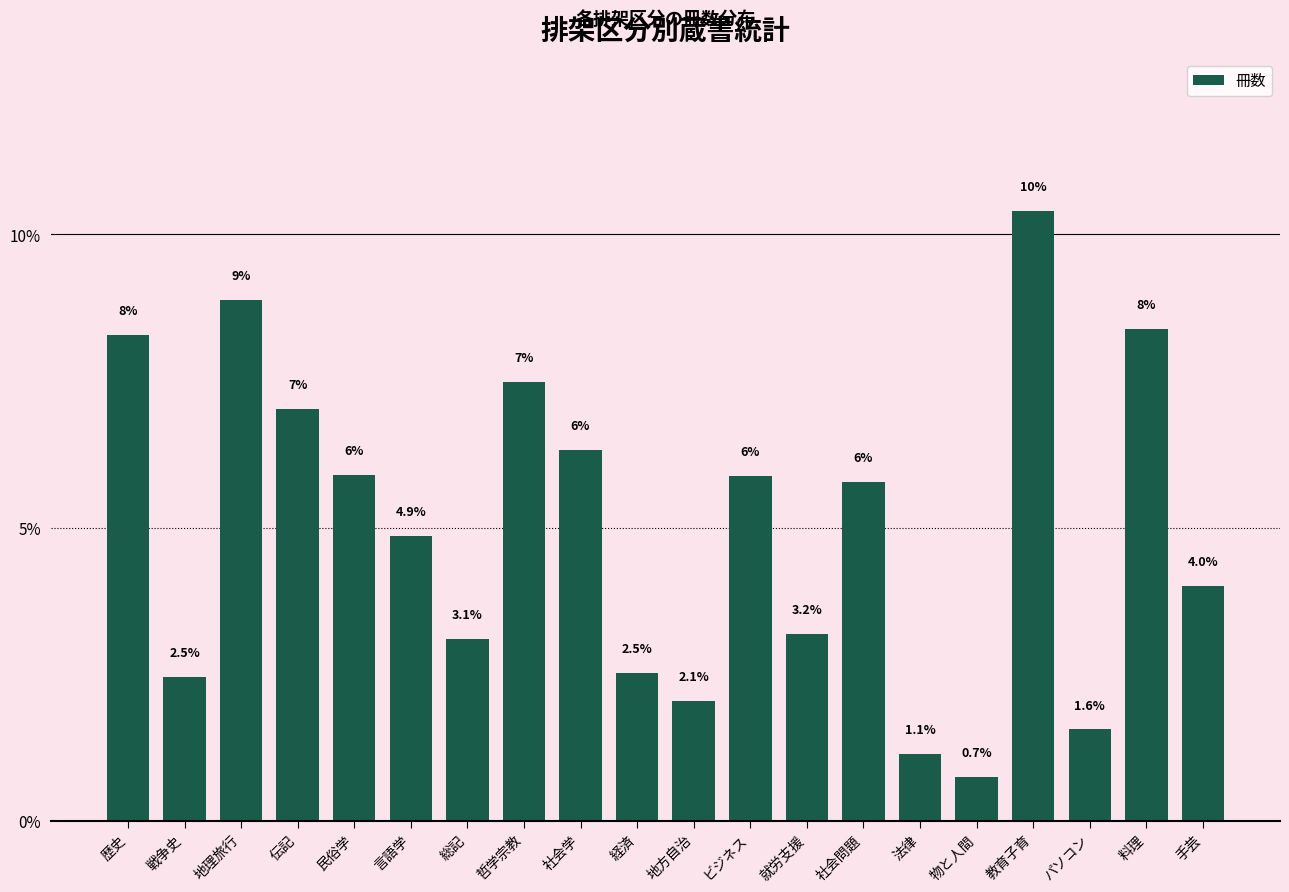

Reading left to right, extract all data points from this chart.

8.3	2.5	8.9	7.0	5.9	4.9	3.1	7.5	6.3	2.5	2.1	5.9	3.2	5.8	1.1	0.7	10.4	1.6	8.4	4.0